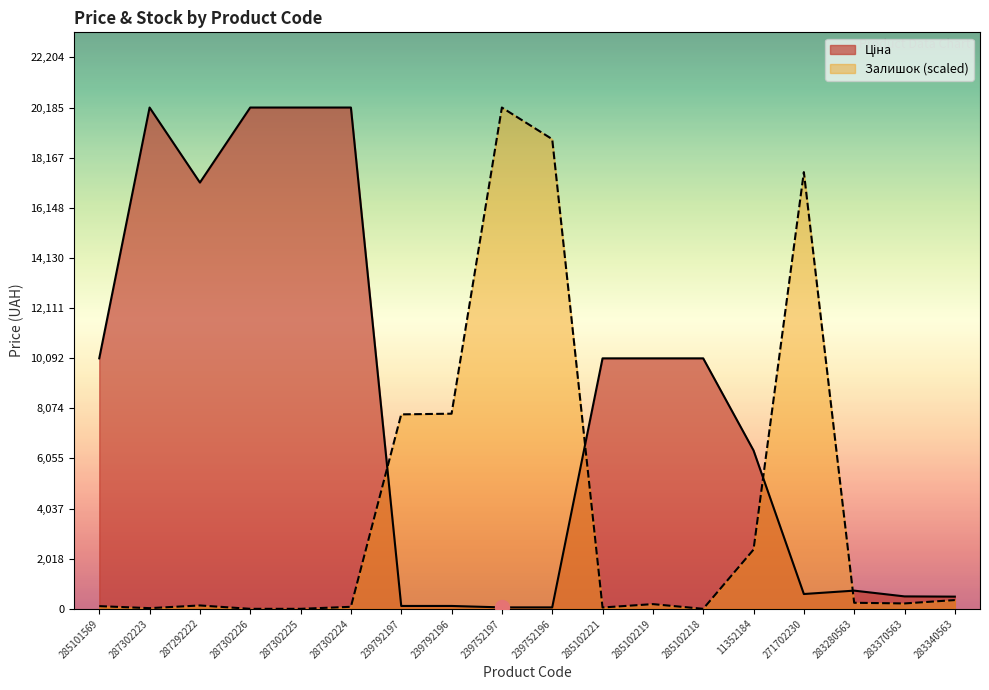

What is the total value across all series at 287292222?

17300.4